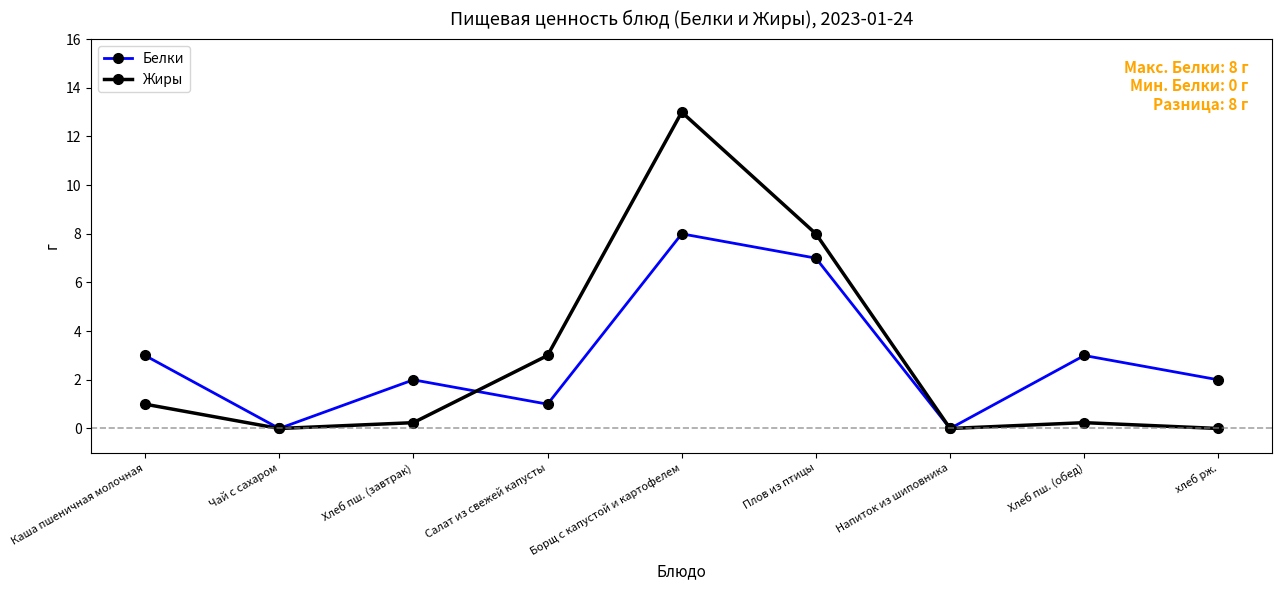

At how many categories does at least one series exceed 11?

1